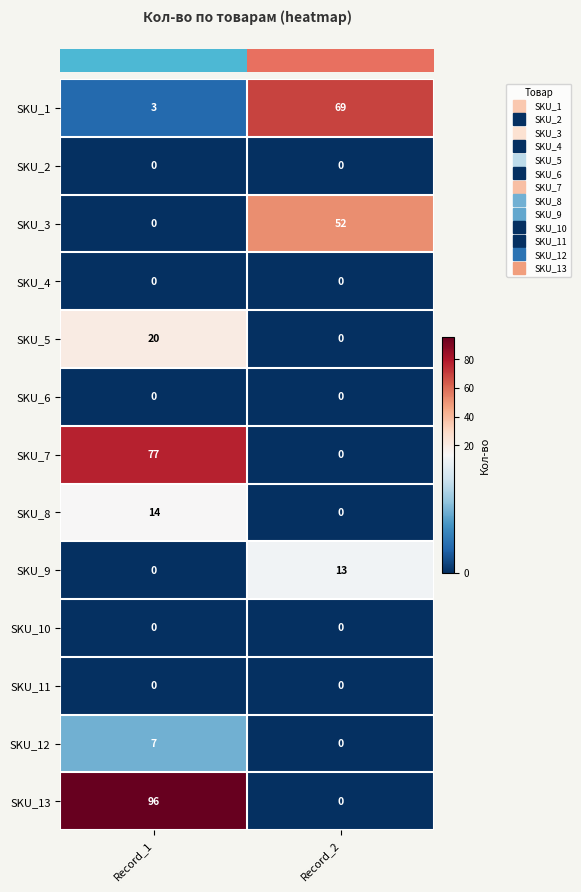

Which series has the widest spread of values?

SKU_13